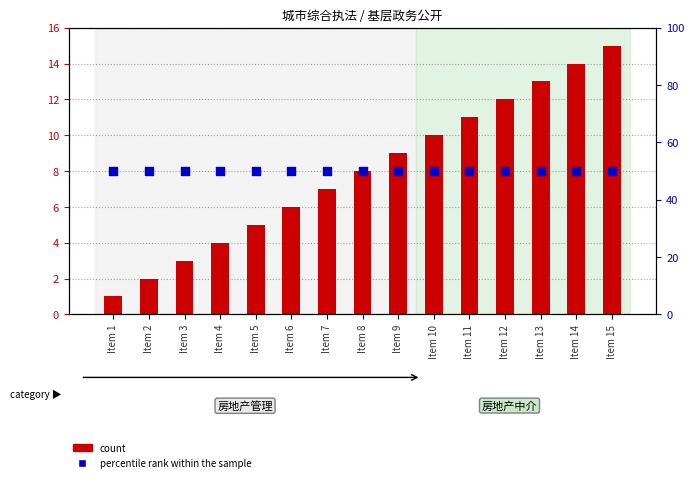

Which series has the largest total across all categories?

percentile rank within the sample